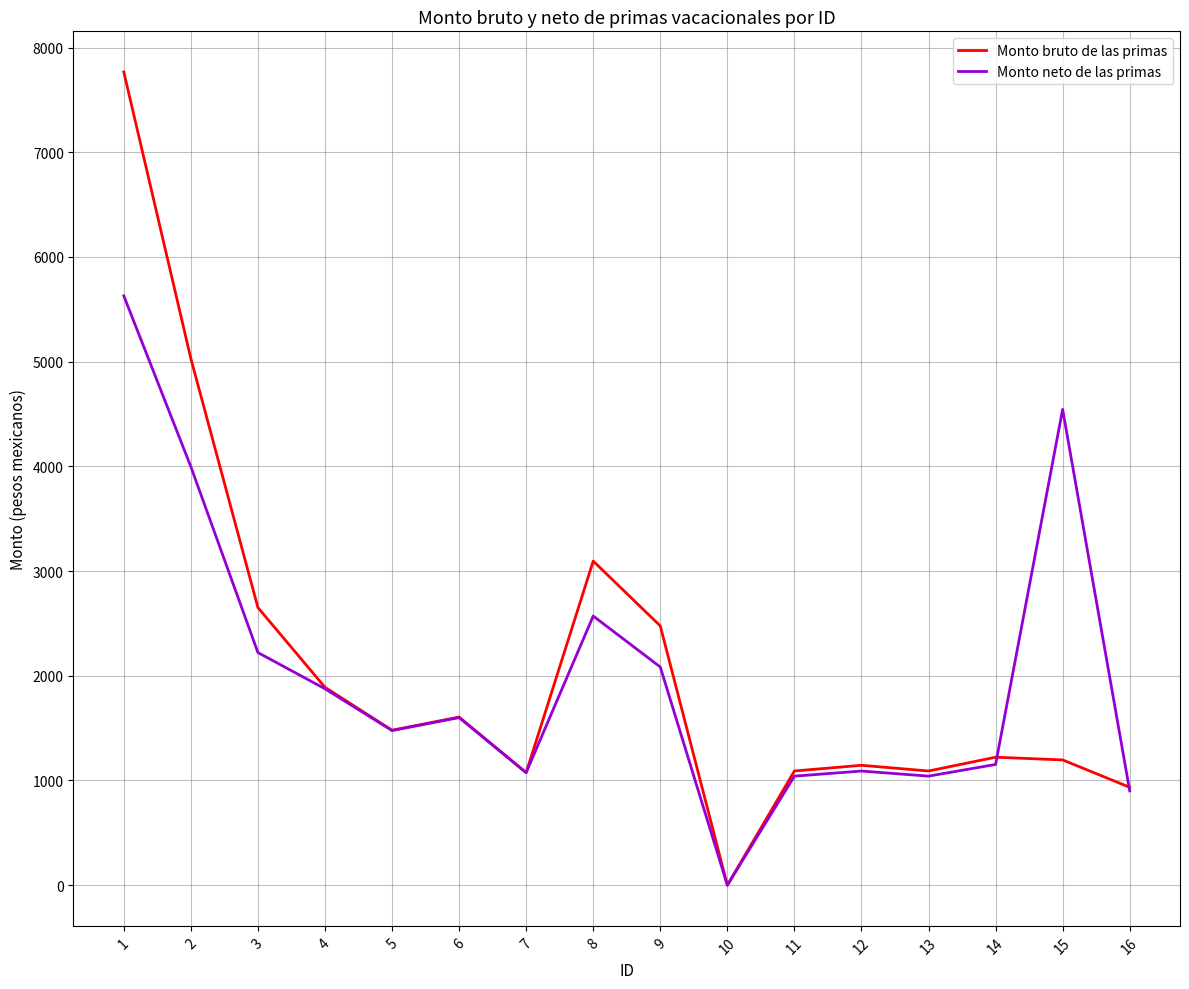

Does the chart have visible grid lines?

Yes